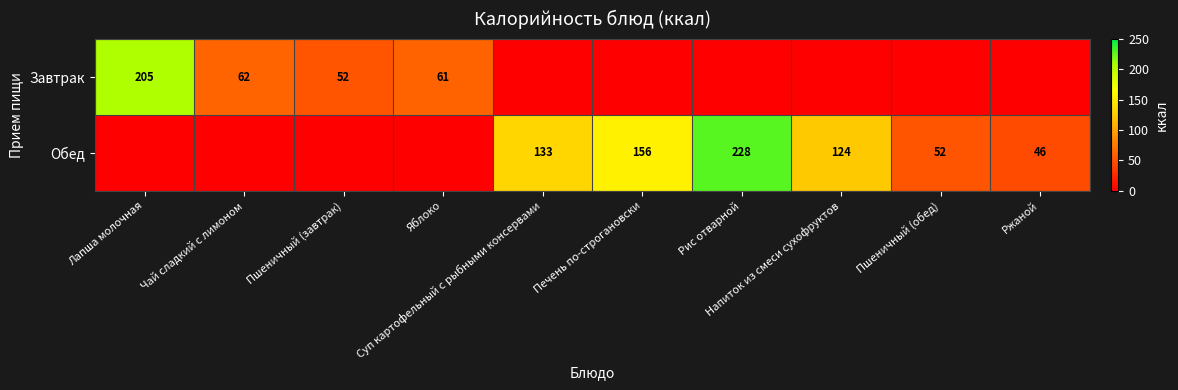

At which category is the sum across all series the highest?

Рис отварной